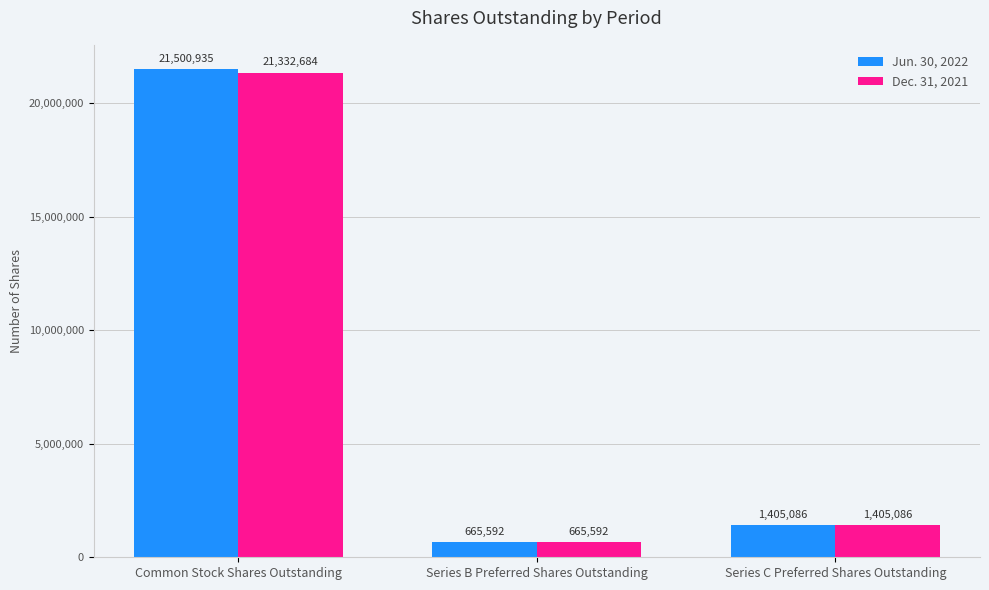

How many data points does each series have?

3